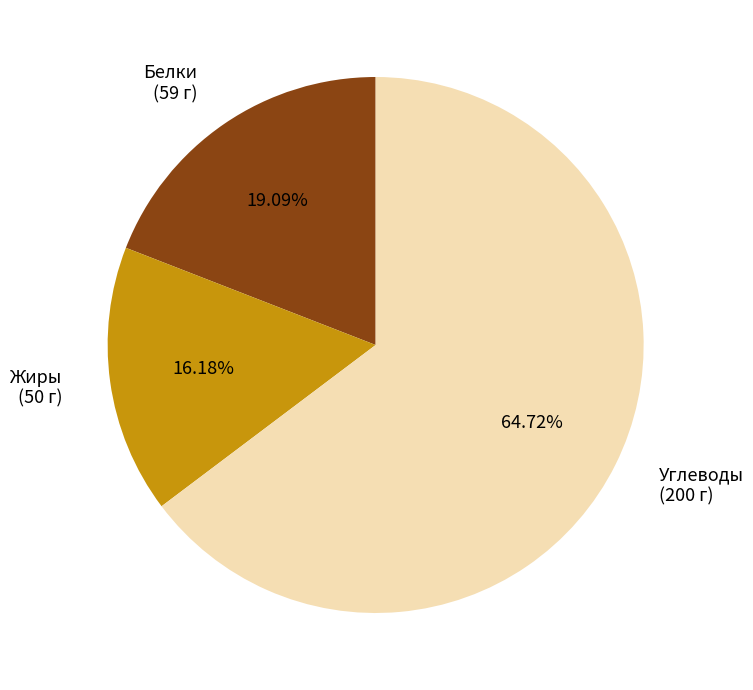

Which category accounts for the majority?

Углеводы (200 г)